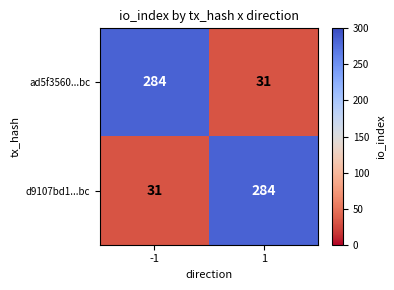

What is the total value across all series at -1?

315